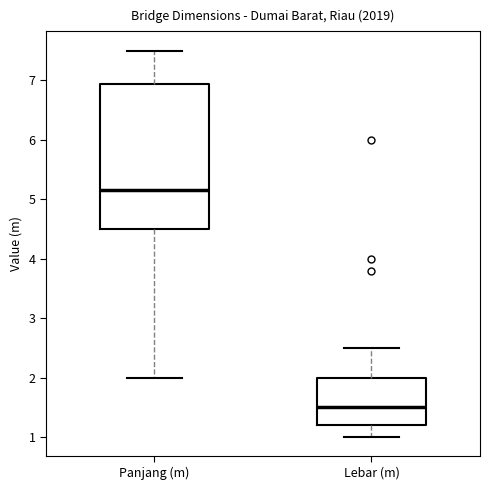

Where is the upper edge of the box for Panjang (m) on the y-axis? The values are not printed on the chart, so give them approximately, as read against the axis.

6.9